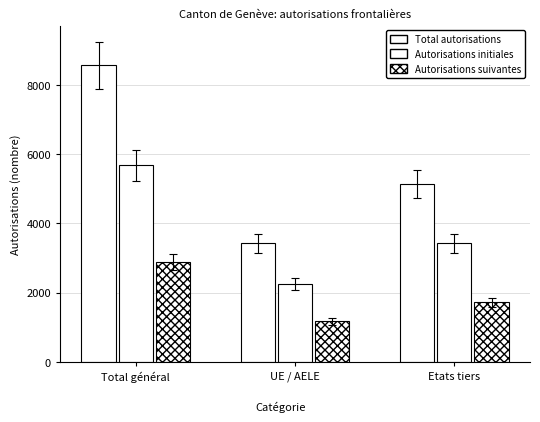

What is the value of the Total autorisations bar at the 1st from the left?

8561